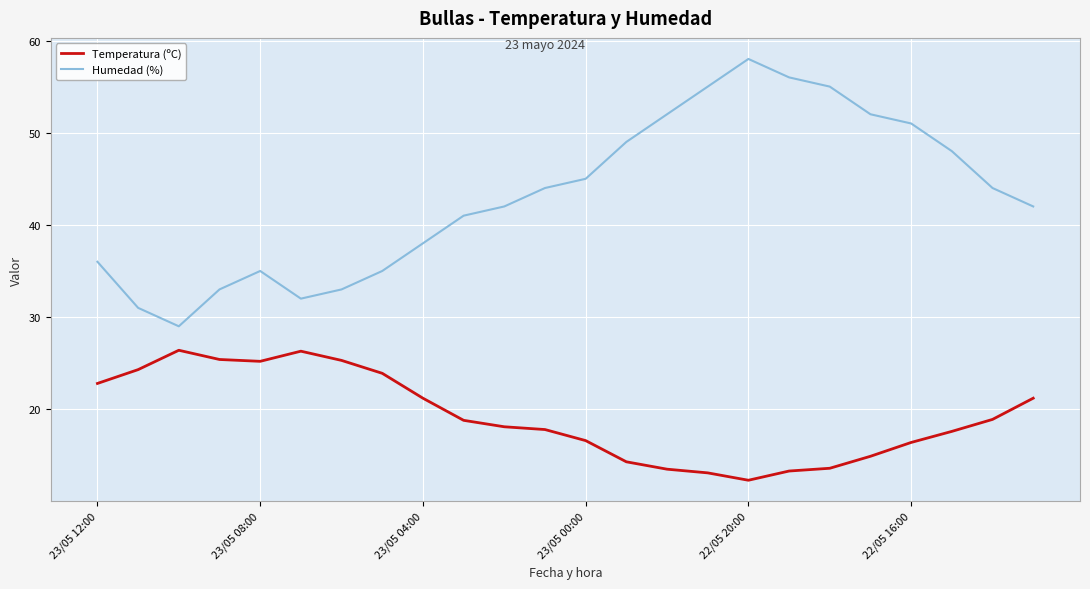

True or false: Temperatura (ºC) has more than 1 interior local peaks.

True